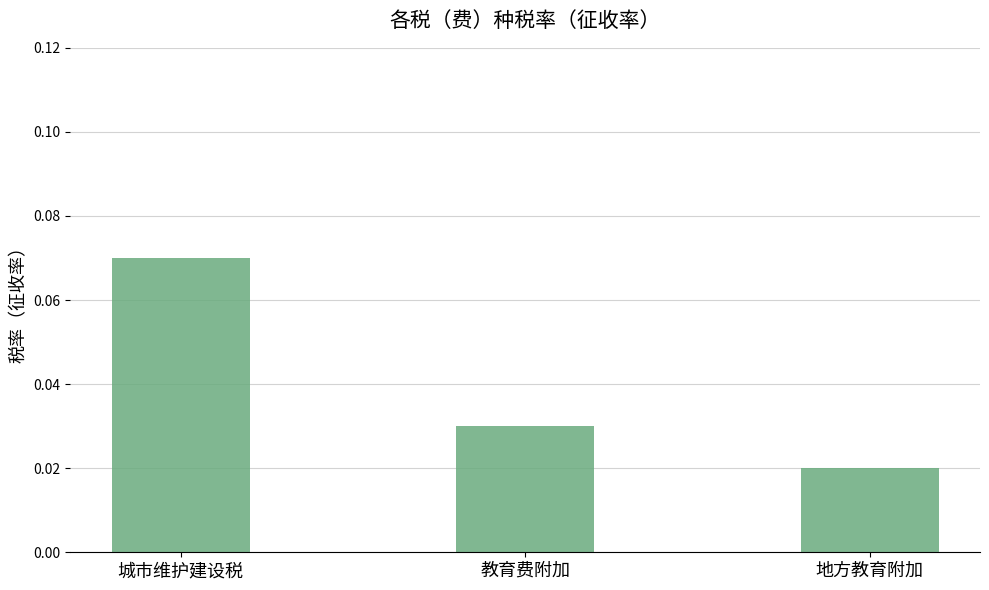

Which label corresponds to the smallest value in the chart?

地方教育附加